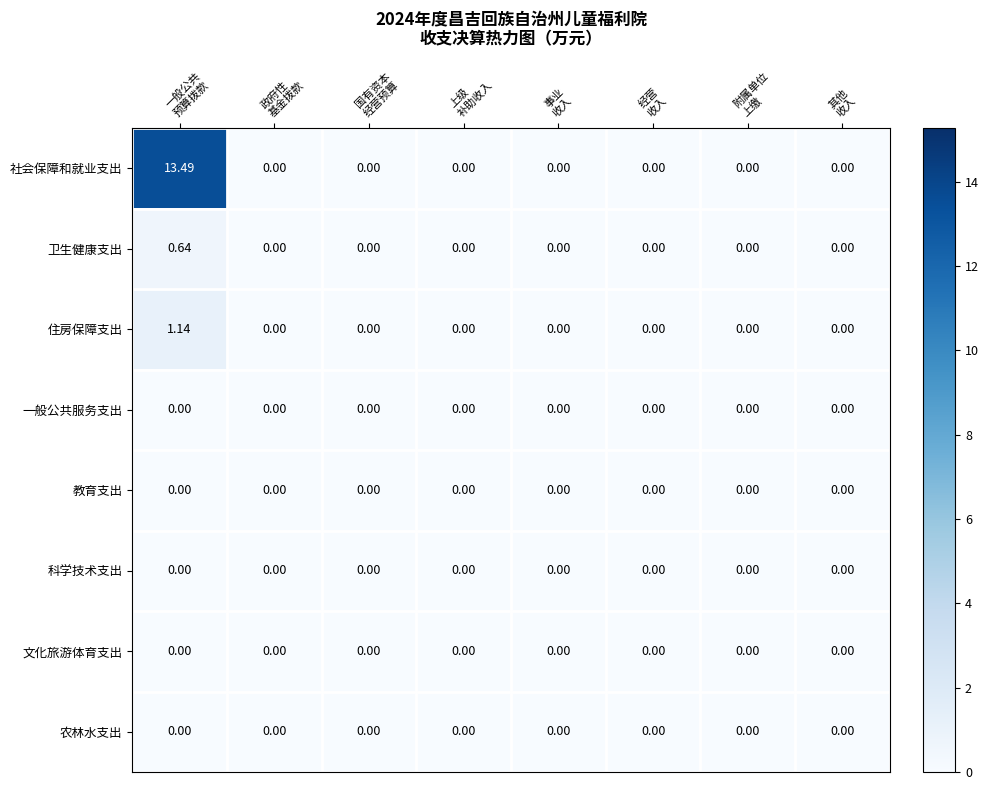

Which series has the largest total across all categories?

社会保障和就业支出